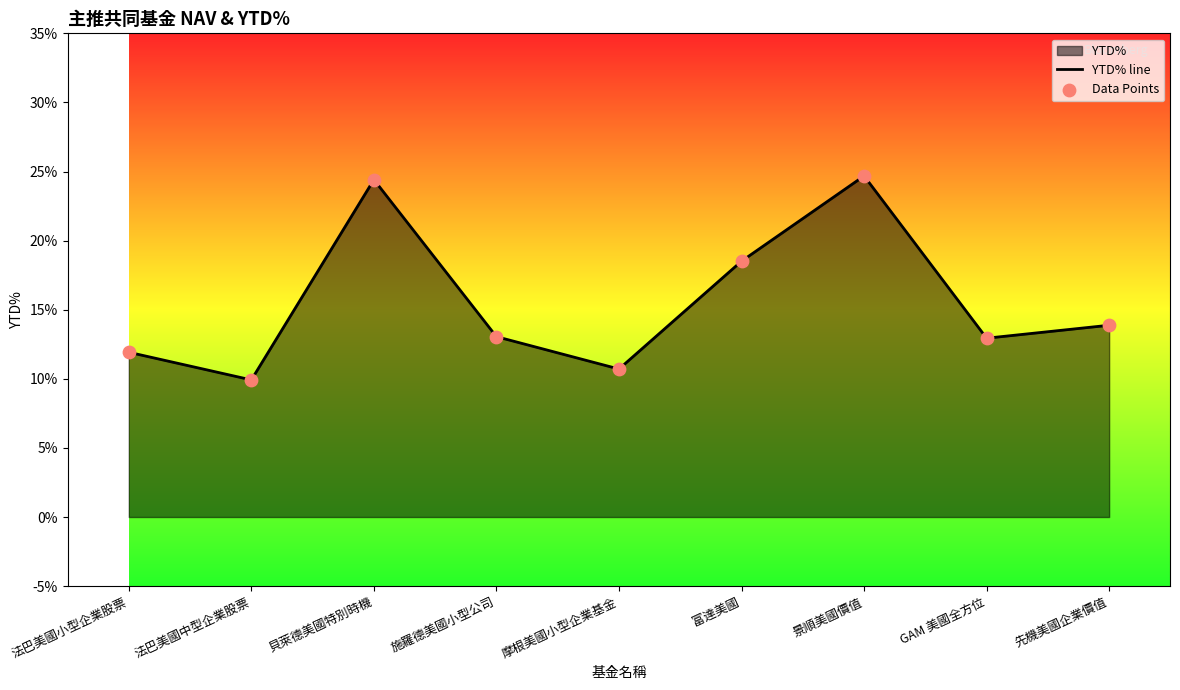

At how many categories does at least one series exceed 0?

9